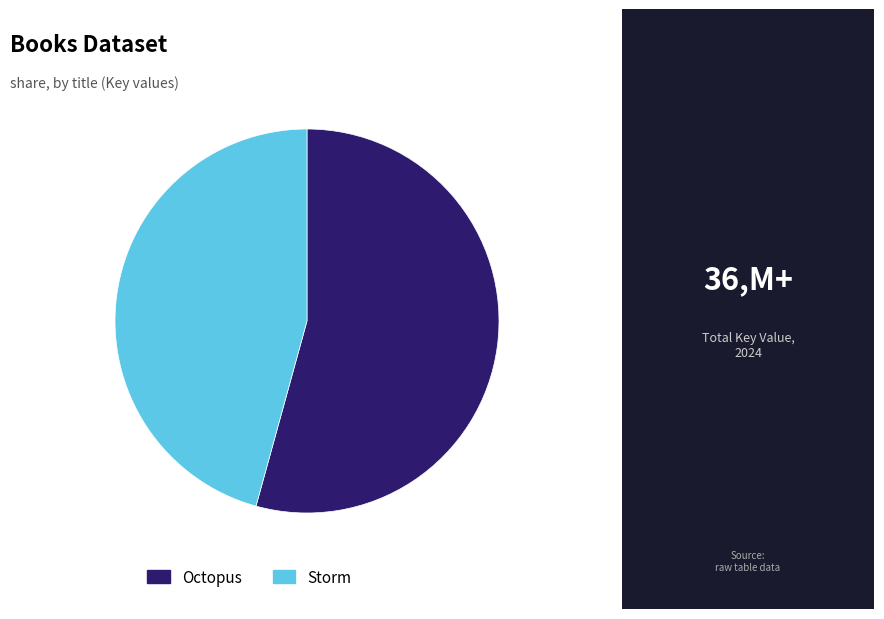

Which has a higher value, Storm or Octopus?

Octopus